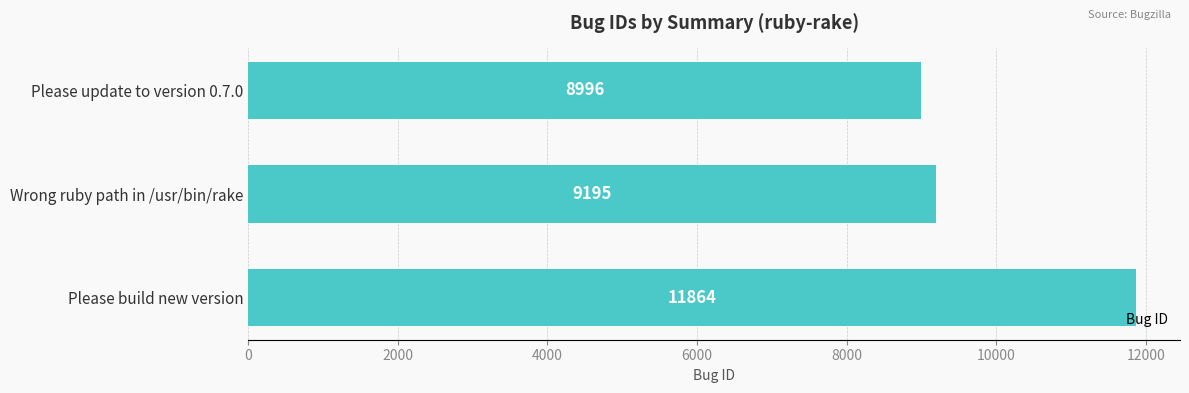

Rank the categories by value from highest to lowest.

Please build new version, Wrong ruby path in /usr/bin/rake, Please update to version 0.7.0